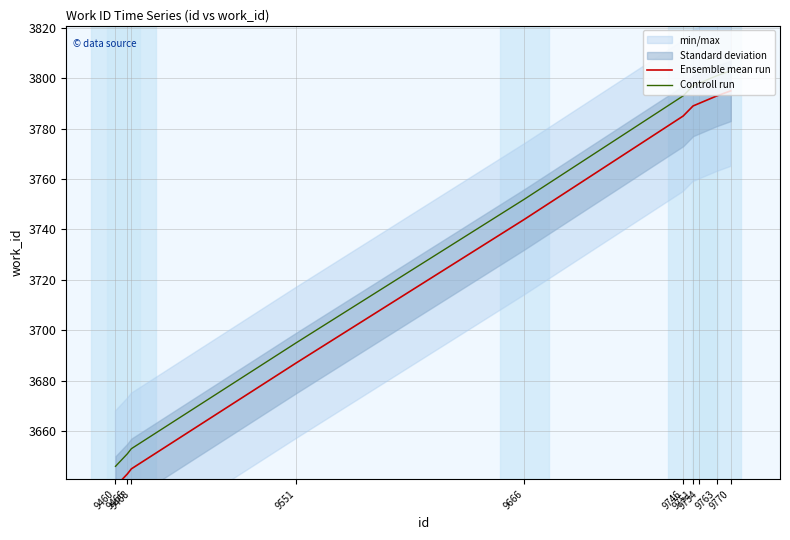

What is the difference between the Ensemble mean run values at 9754 and 9751?

1